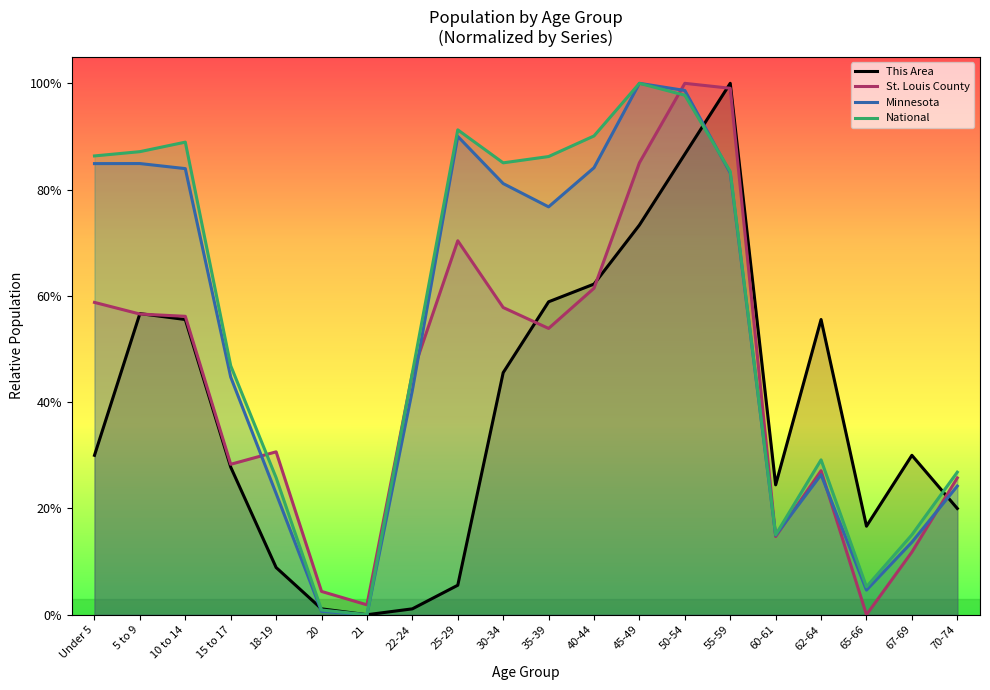

Reading left to right, extract all data points from this chart.

This Area: 0.3	0.6	0.6	0.3	0.1	0.0	0.0	0.0	0.1	0.5	0.6	0.6	0.7	0.9	1.0	0.2	0.6	0.2	0.3	0.2
St. Louis County: 0.6	0.6	0.6	0.3	0.3	0.0	0.0	0.5	0.7	0.6	0.5	0.6	0.9	1.0	1.0	0.1	0.3	0.0	0.1	0.3
Minnesota: 0.8	0.8	0.8	0.4	0.2	0.0	0.0	0.4	0.9	0.8	0.8	0.8	1.0	1.0	0.8	0.1	0.3	0.0	0.1	0.2
National: 0.9	0.9	0.9	0.5	0.3	0.0	0.0	0.5	0.9	0.9	0.9	0.9	1.0	1.0	0.8	0.2	0.3	0.1	0.2	0.3